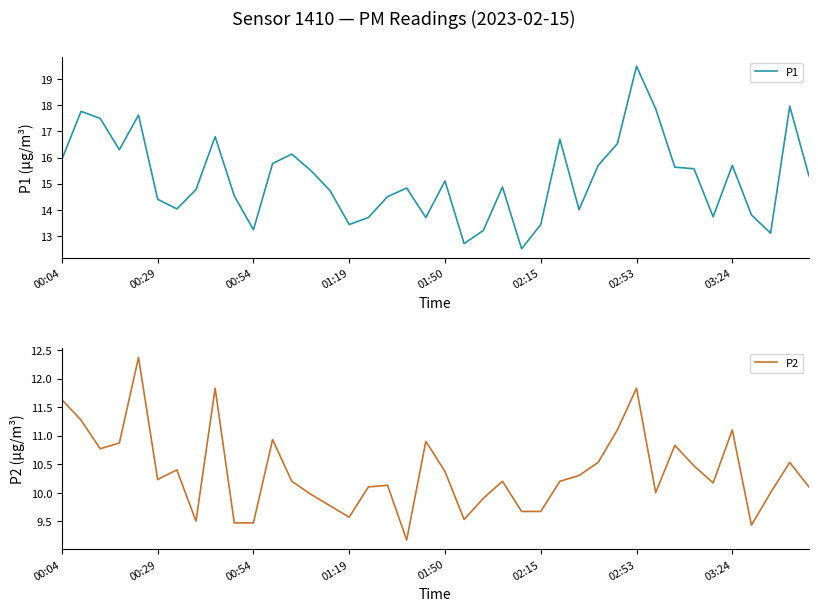

Which has a higher value, 32 or 11?

11